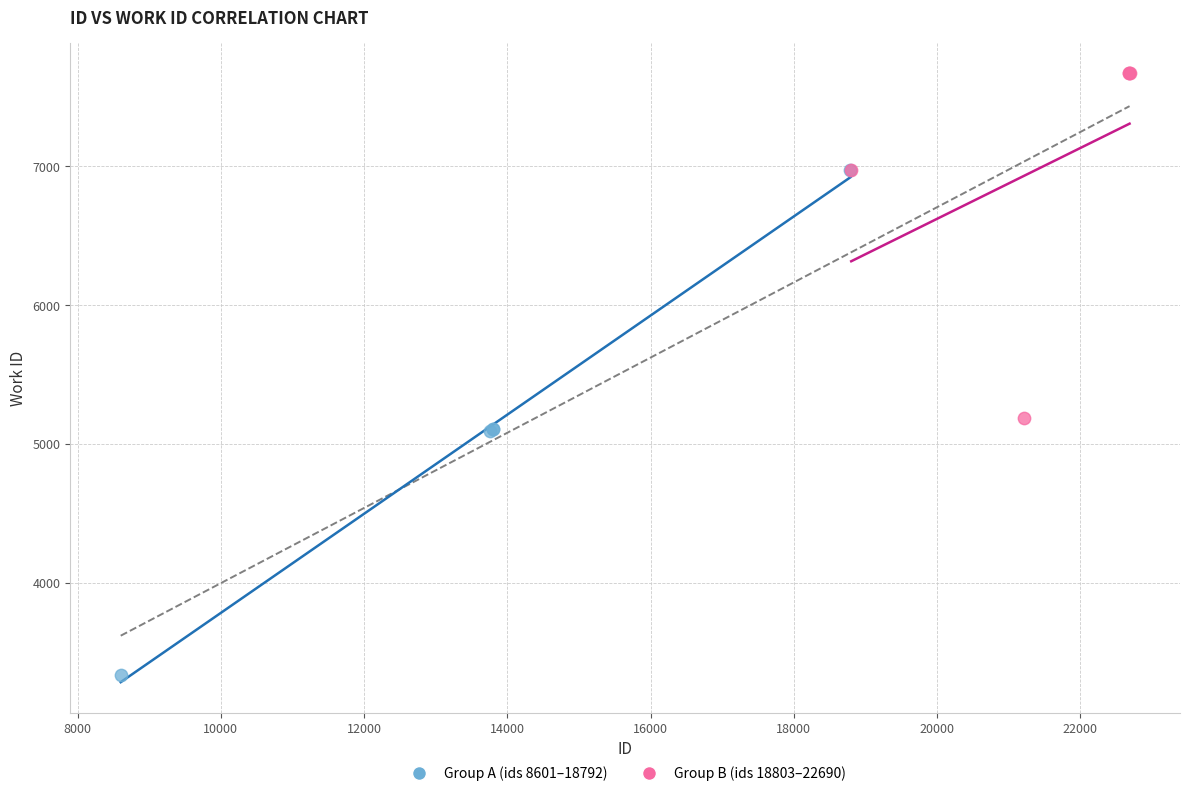

Which series reaches the maximum Y coordinate?

Group B (ids 18803–22690)